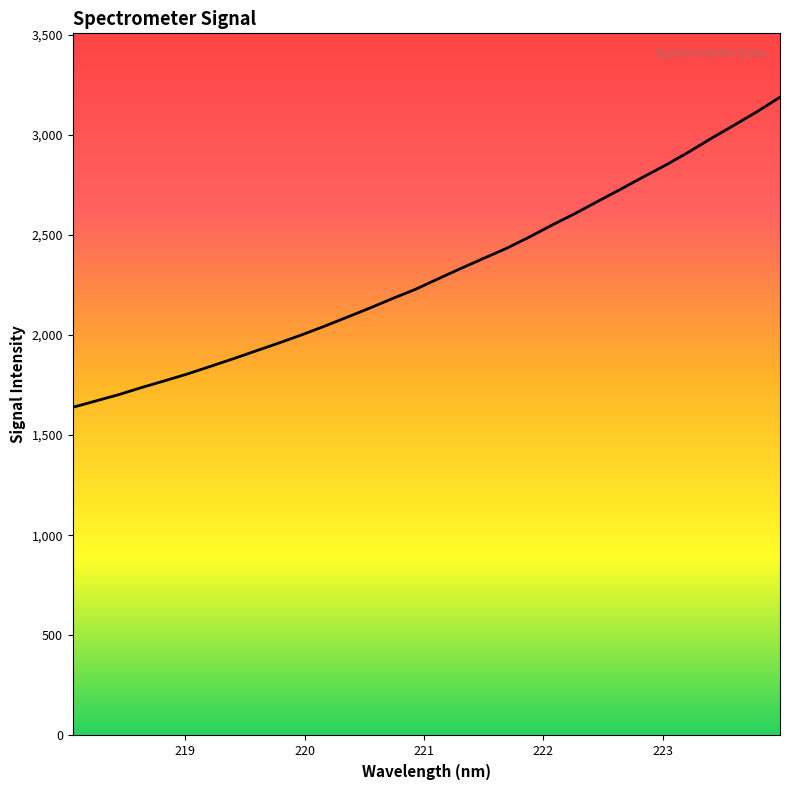

What is the maximum value shown in the chart?

3187.5